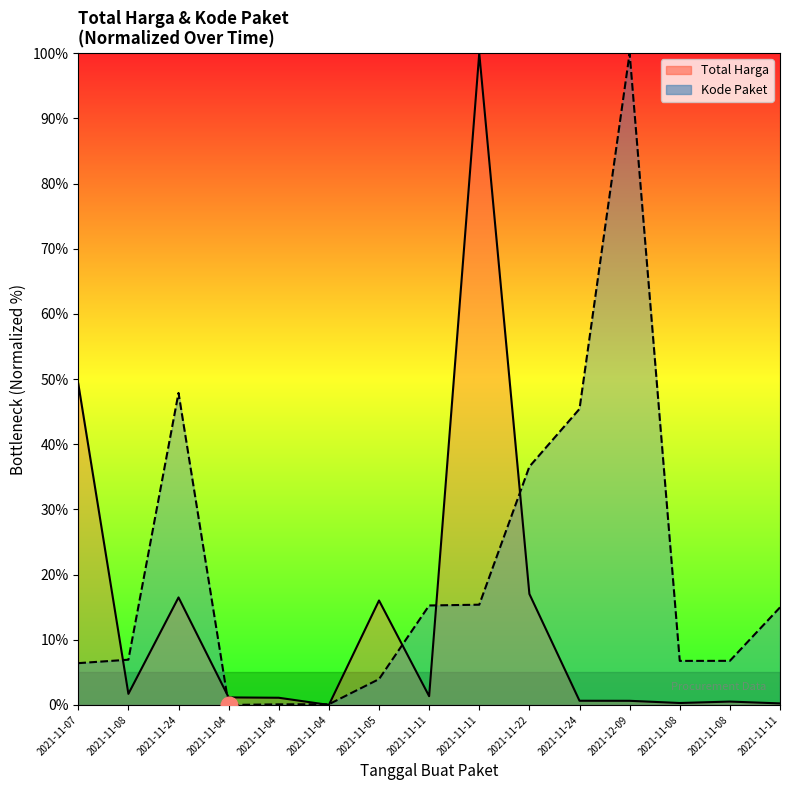

At how many categories does at least one series exceed 40?

5